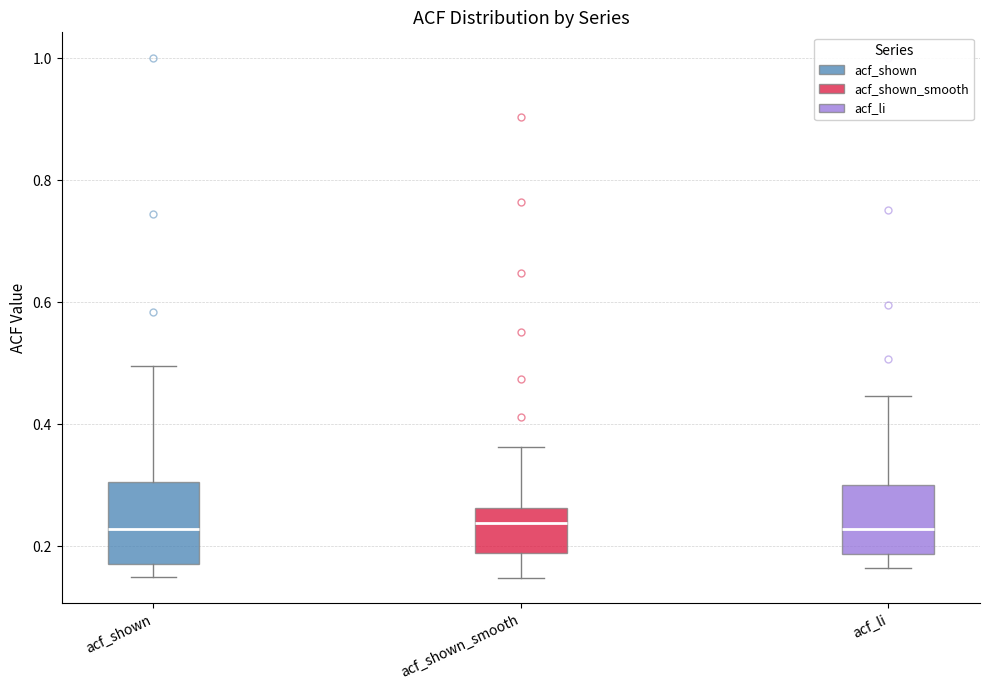

Reading left to right, transcribe this box plot: for each box, give where its median line is, the range the box spans, and where its two whiskers end, as read against the y-axis. The values are not printed on the chart, so give them approximately, as read against the axis.

acf_shown: median 0.22, box 0.18 to 0.30, whiskers 0.16 to 0.50
acf_shown_smooth: median 0.24, box 0.18 to 0.26, whiskers 0.14 to 0.36
acf_li: median 0.22, box 0.18 to 0.30, whiskers 0.16 to 0.44